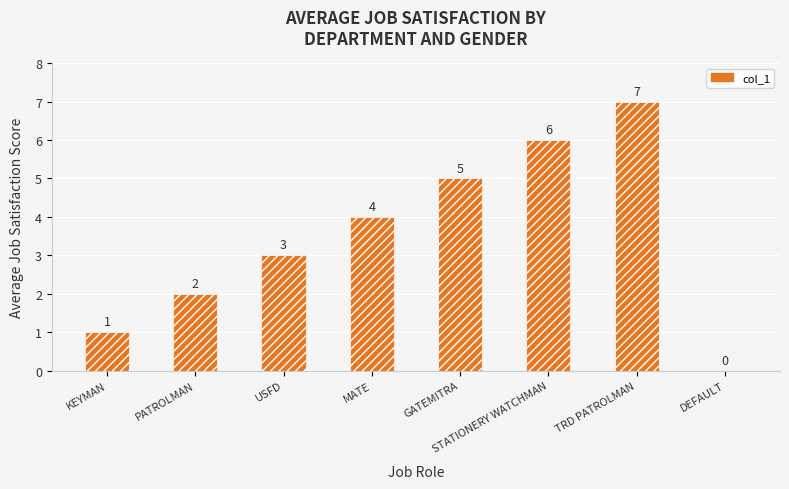

Approximately how many times larger is the value at MATE compared to PATROLMAN?

2.0